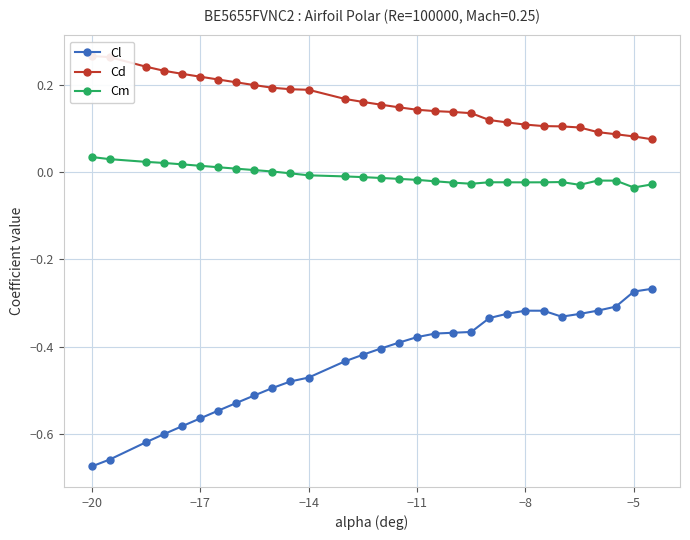

True or false: Cm and Cl cross at least once.

False